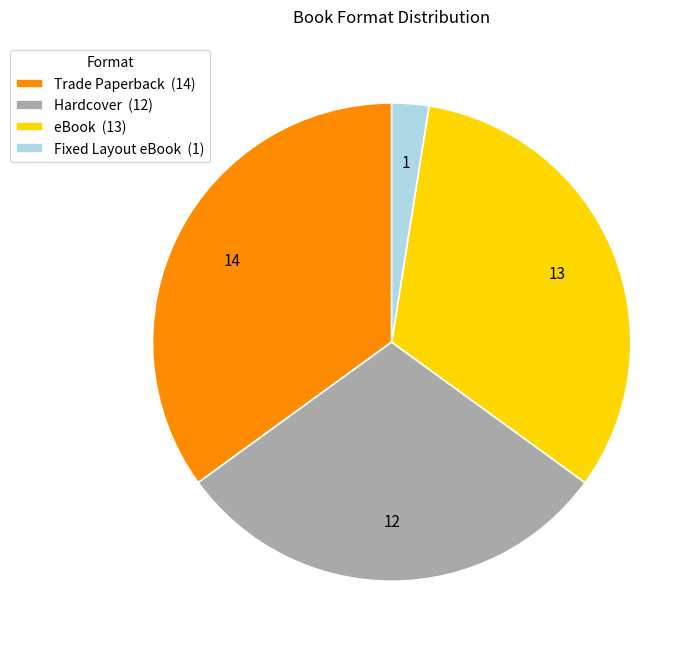

Combined, do Hardcover (12) and Fixed Layout eBook (1) account for over 50%?

No